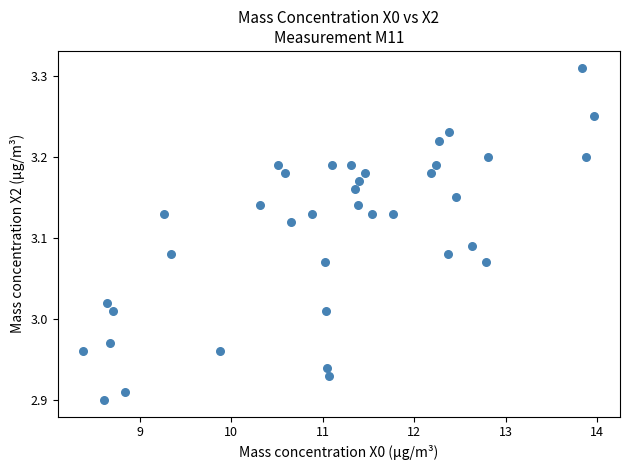

What is the range of X values (max minus min)?

5.6